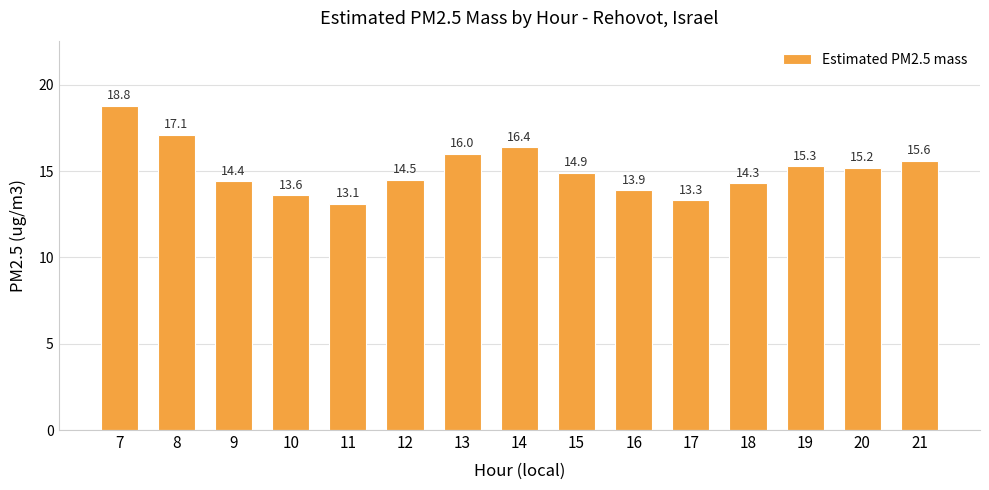

Is it true that the value at 19 is 24.0?

False